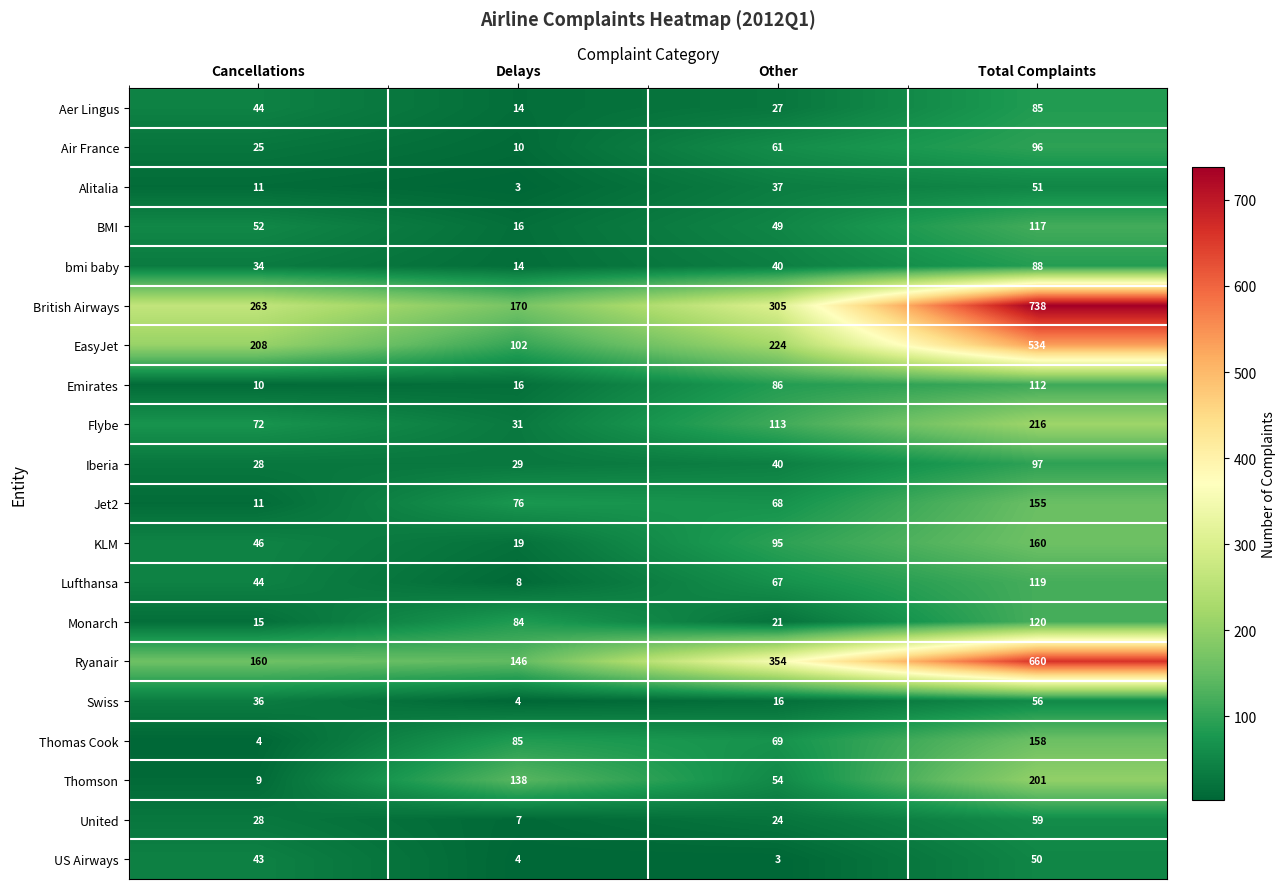

True or false: Iberia has a value of 59 at Other.

False